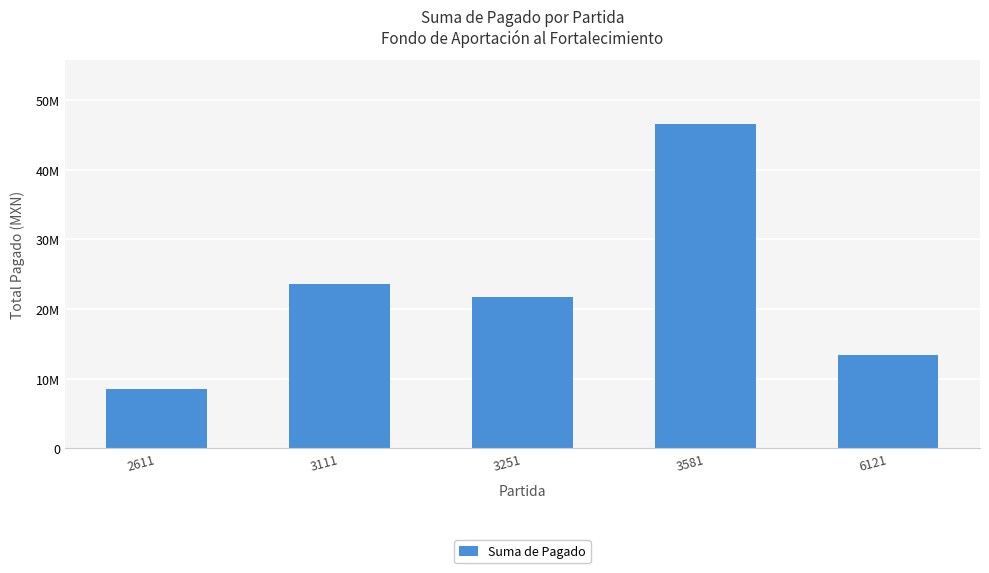

Reading left to right, extract all data points from this chart.

2611=8575828.4	3111=23597600.0	3251=21715781.8	3581=46519920.1	6121=13432954.5